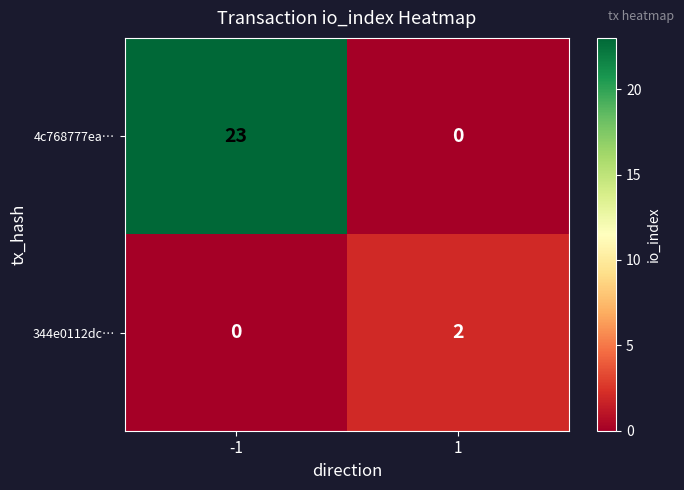

Count the number of data series in this chart.

2